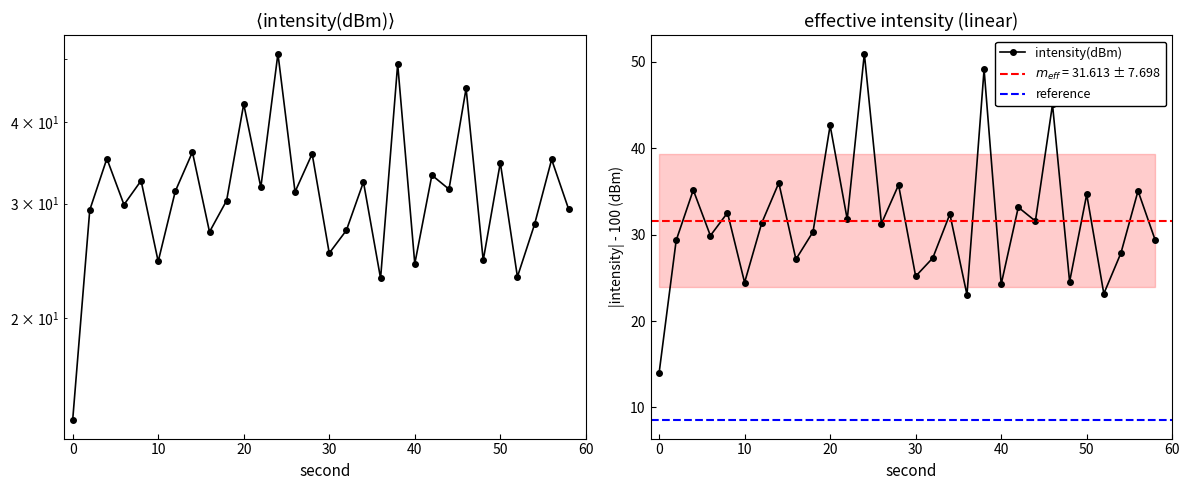

At which category does the data reach its first local valley?

6